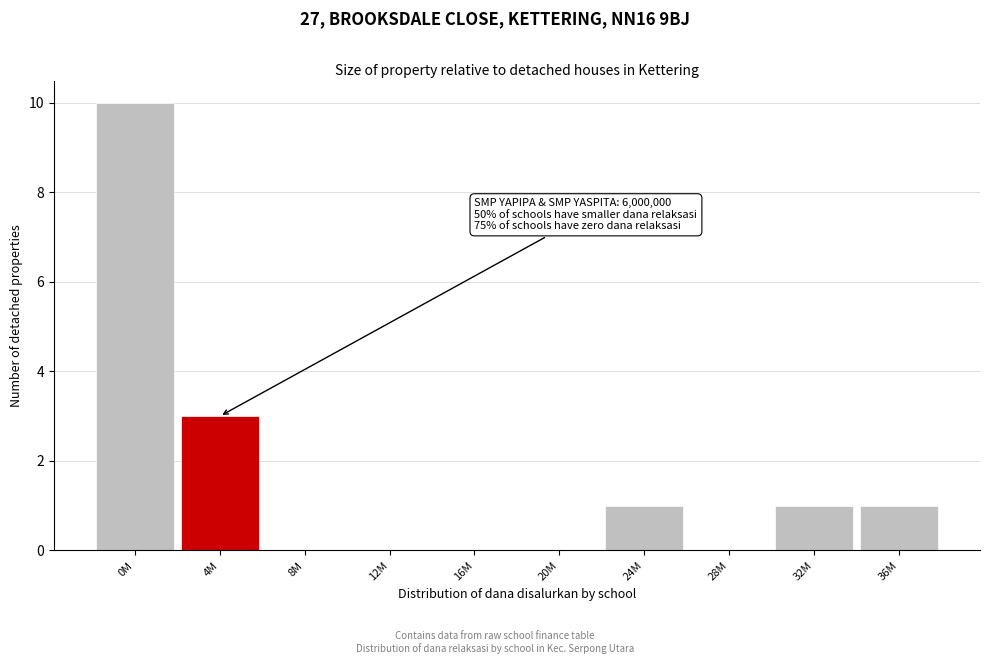

Reading left to right, transcribe all the data shown in this chart.

0M=10	4M=3	8M=0	12M=0	16M=0	20M=0	24M=1	28M=0	32M=1	36M=1